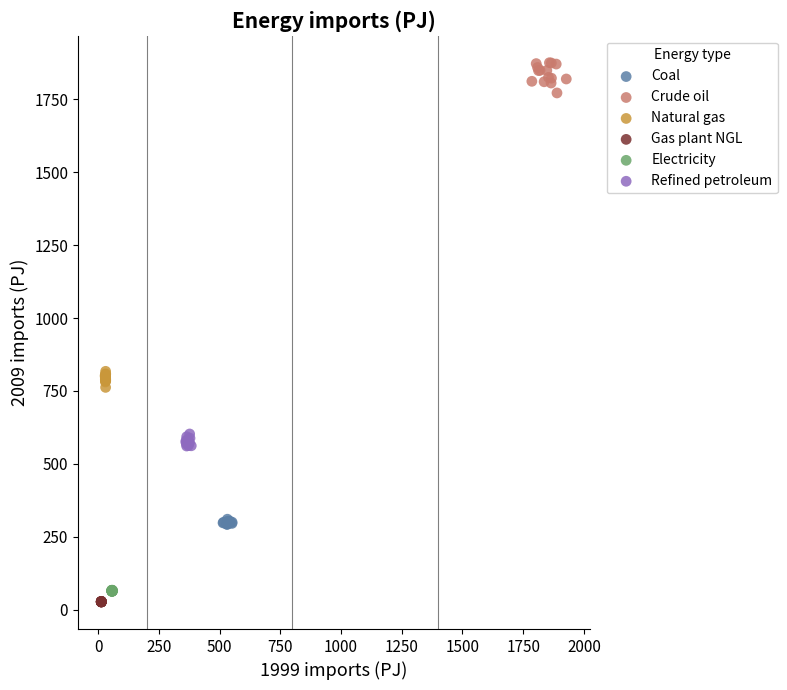

Which series has the widest spread of Y values?

Crude oil